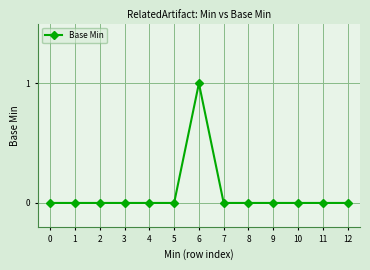

Is it true that the value at 6 is 1?

True